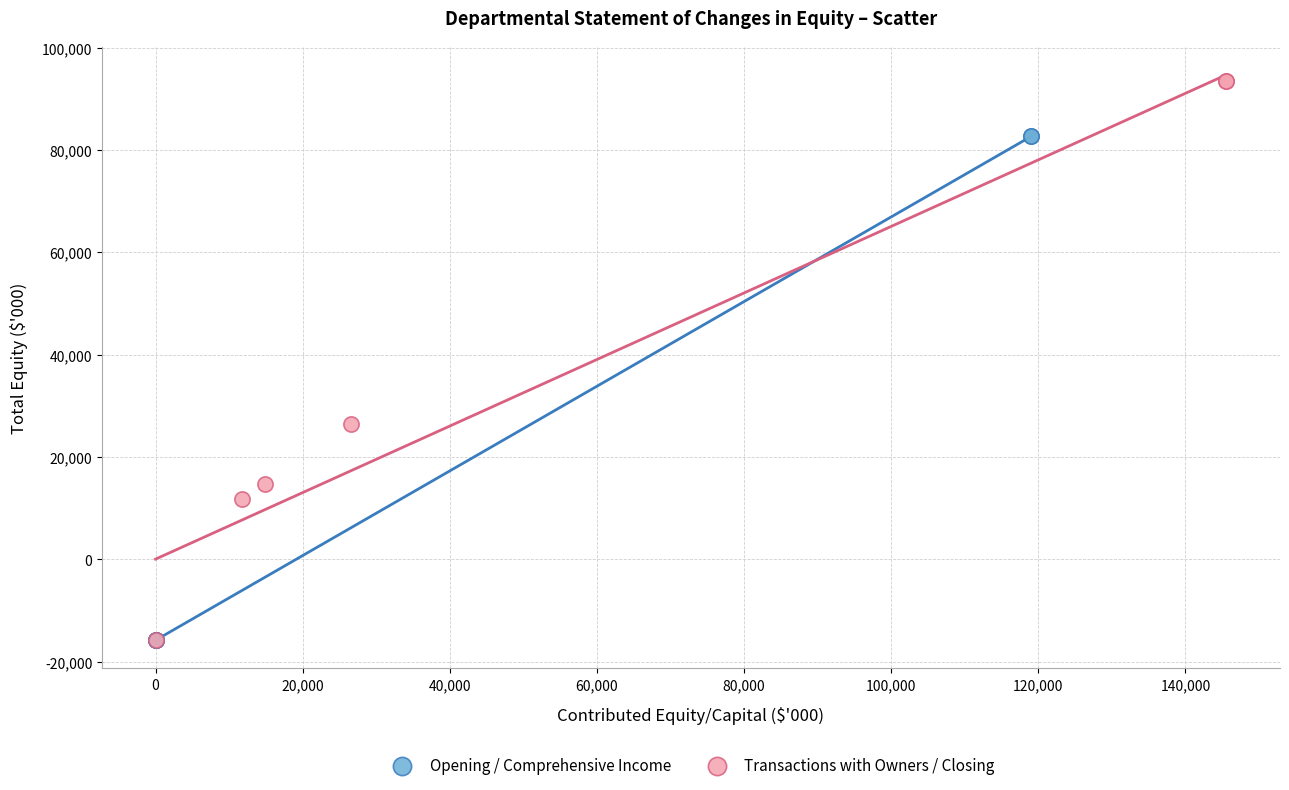

Which series contains the highest Y value?

Transactions with Owners / Closing